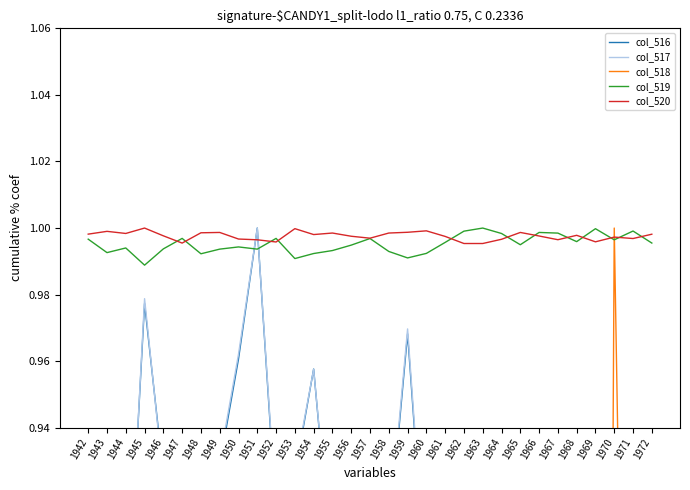

Does the chart display data point markers on the line(s)?

No